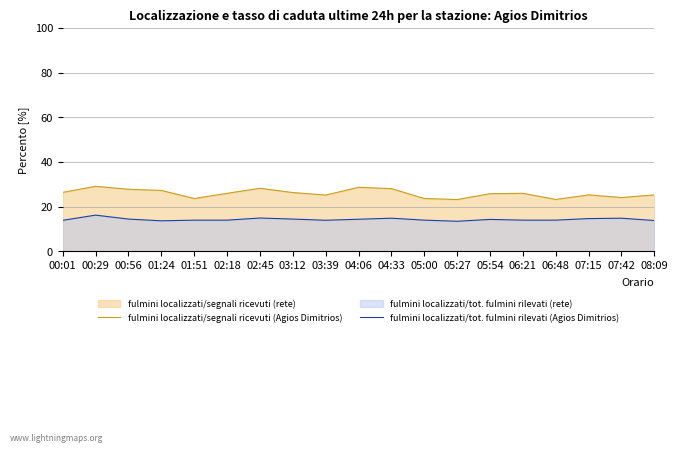

What is the difference between the highest and lowest values at 01:51?

9.7